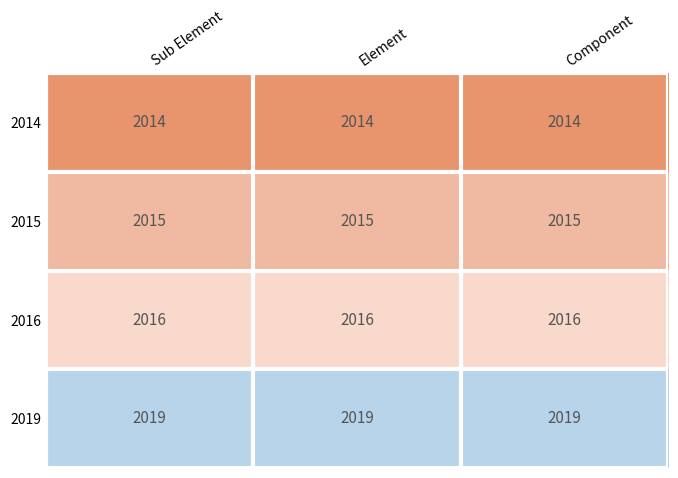

List the series in order of their overall mean, highest first.

2019, 2016, 2015, 2014